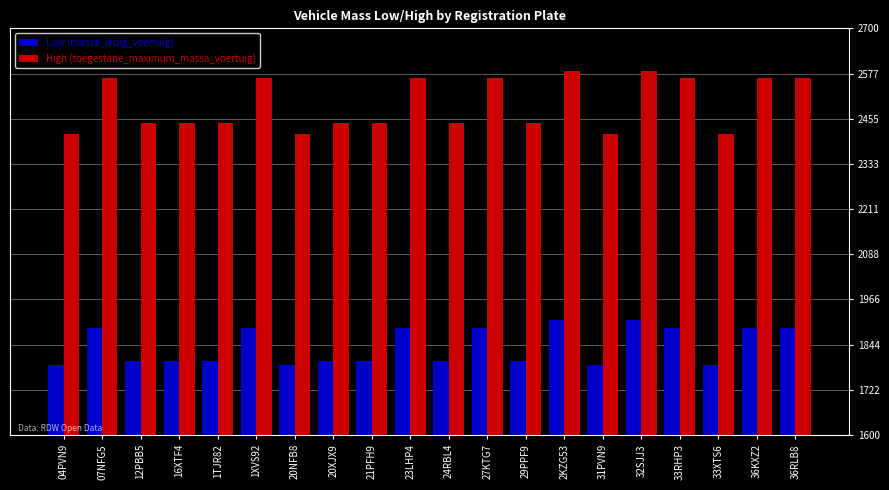

Is the value of High (toegestane_maximum_massa_voertuig) at 36KXZ2 greater than the value of Low (massa_ledig_voertuig) at 33RHP3?

Yes